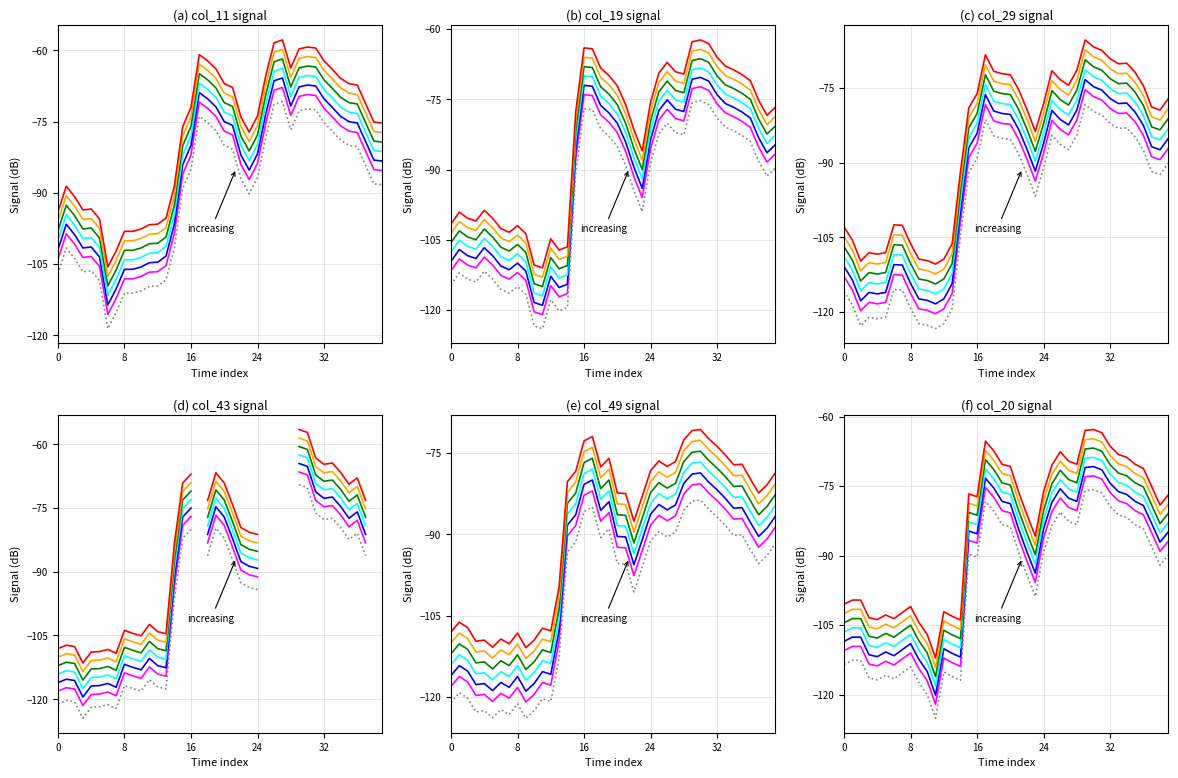

The col_20 series shows -153.5 at 0. True or false?

False